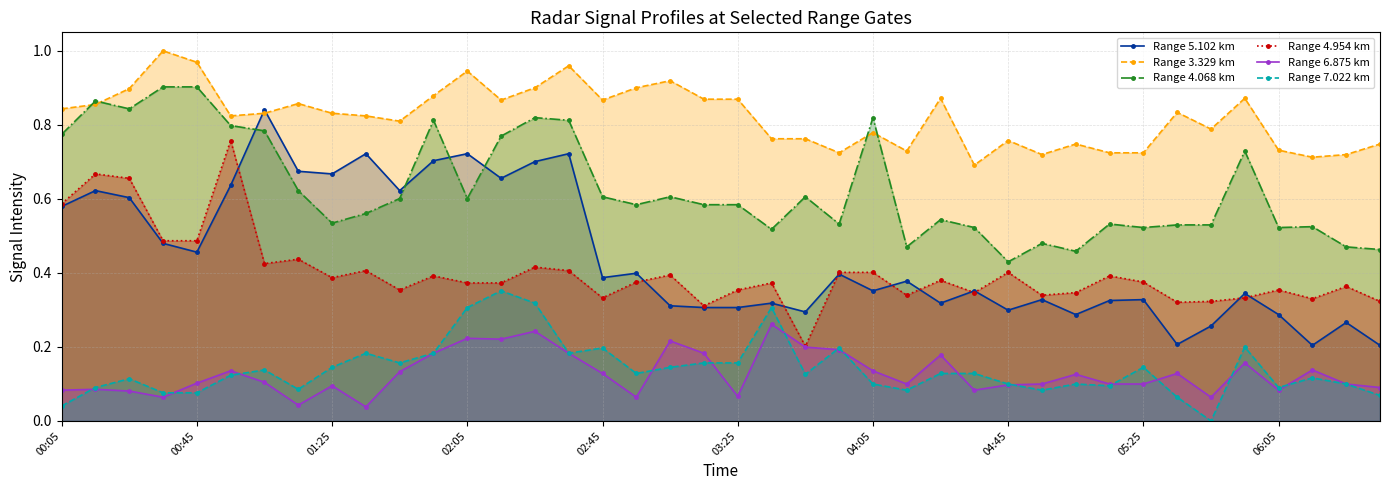

The value of Range 4.068 km at 06:05 is 0.8. True or false?

False